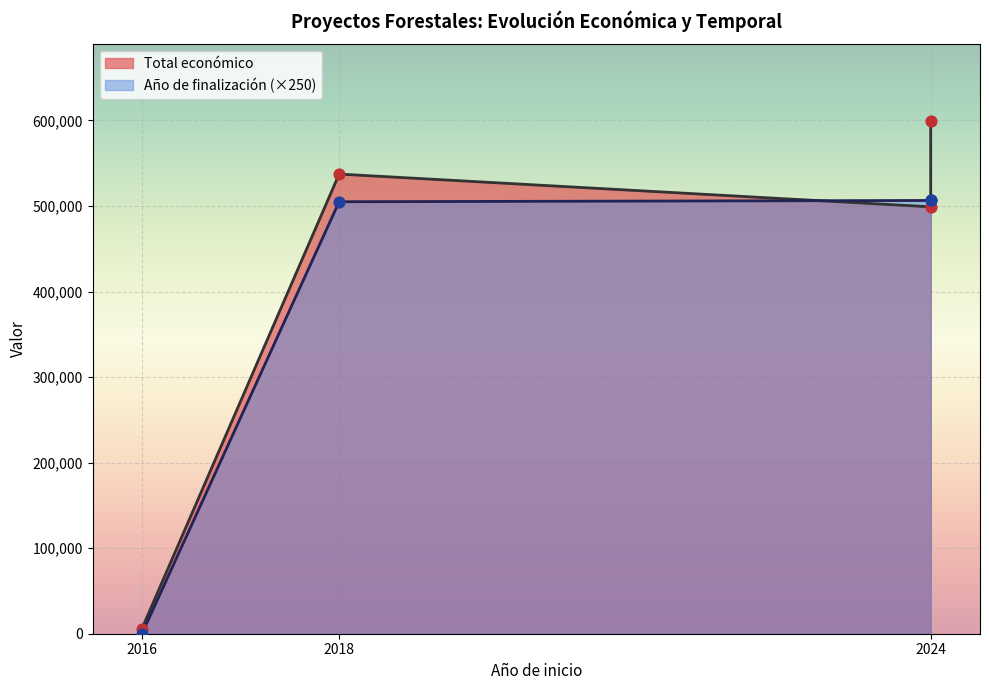

Which series has the largest total across all categories?

Total económico